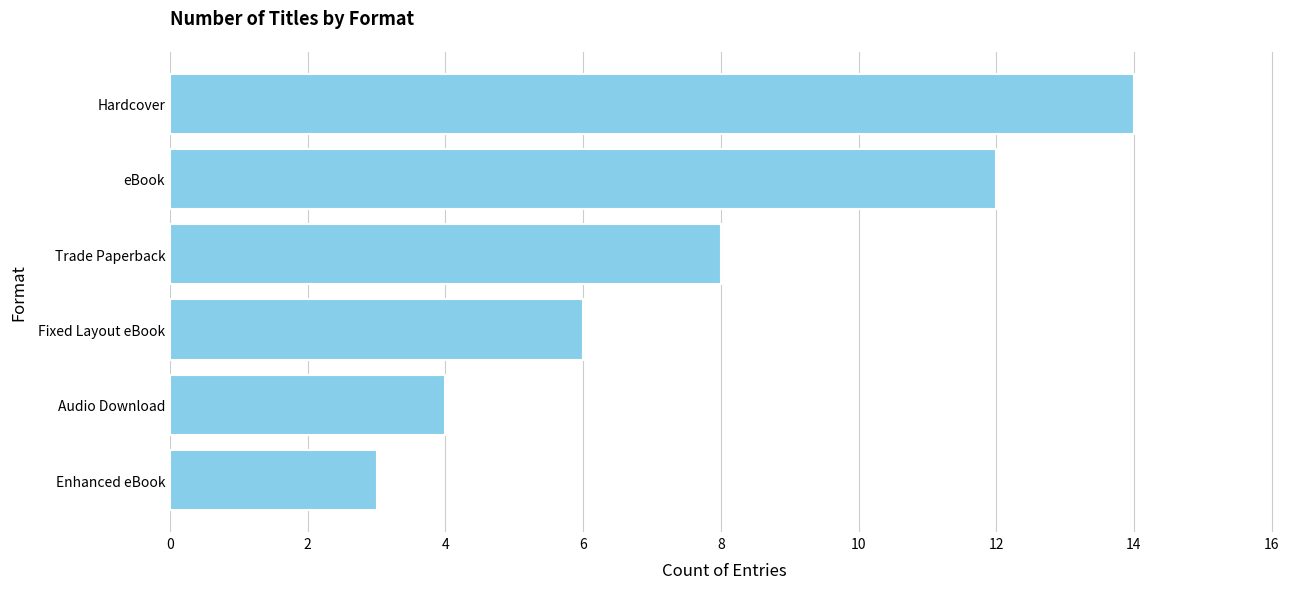

Reading top to bottom, transcribe all the data shown in this chart.

14	12	8	6	4	3